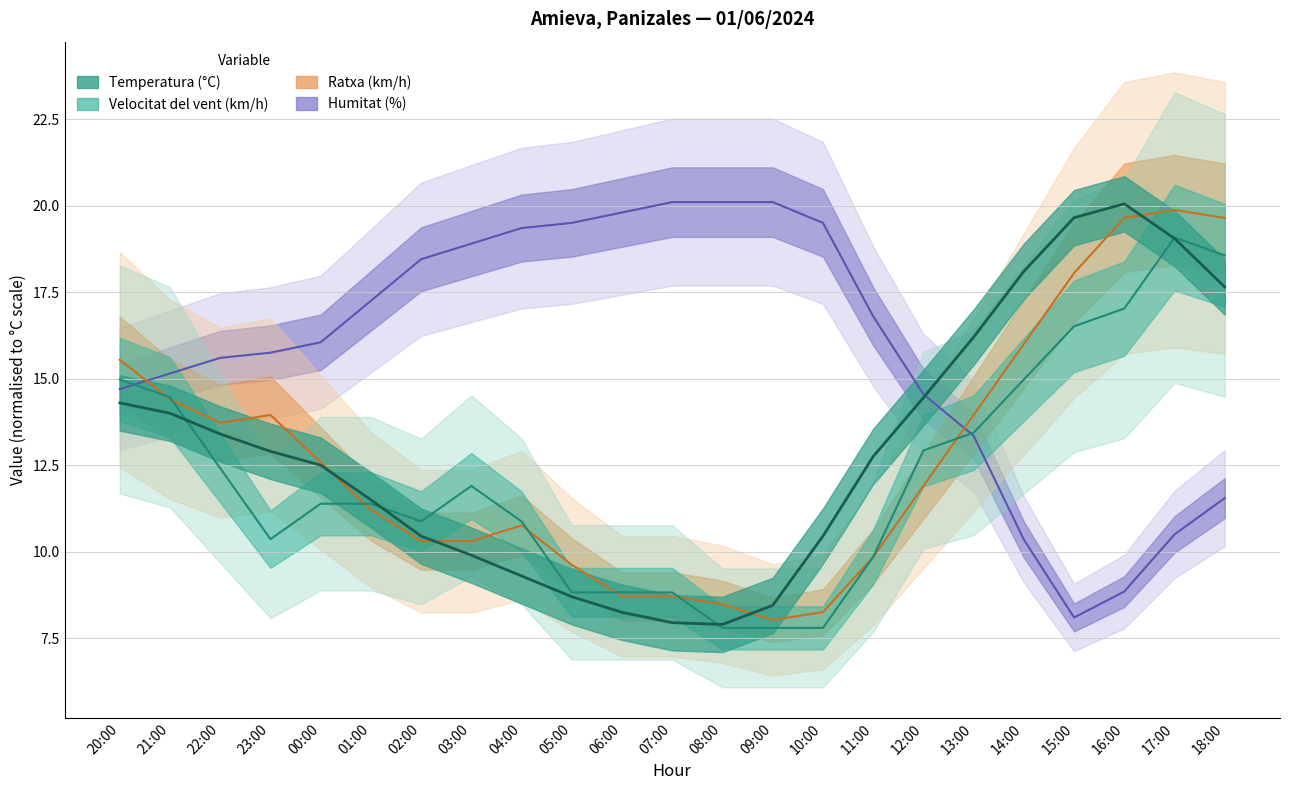

True or false: Humitat (%) has a value of 6.4 at 14:00.

False